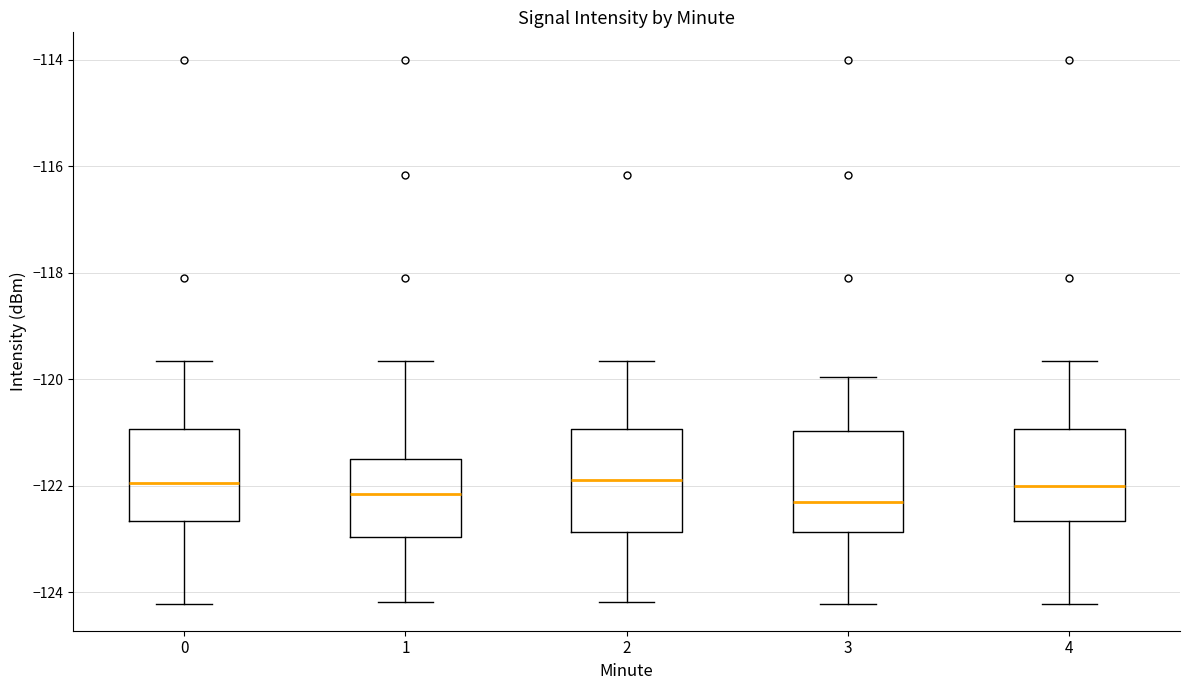

Reading left to right, transcribe this box plot: for each box, give where its median line is, the range the box spans, and where its two whiskers end, as read against the y-axis. The values are not printed on the chart, so give them approximately, as read against the axis.

0: median -122.0, box -122.6 to -121.0, whiskers -124.2 to -119.6
1: median -122.2, box -123.0 to -121.4, whiskers -124.2 to -119.6
2: median -121.8, box -122.8 to -121.0, whiskers -124.2 to -119.6
3: median -122.2, box -122.8 to -121.0, whiskers -124.2 to -120.0
4: median -122.0, box -122.6 to -121.0, whiskers -124.2 to -119.6